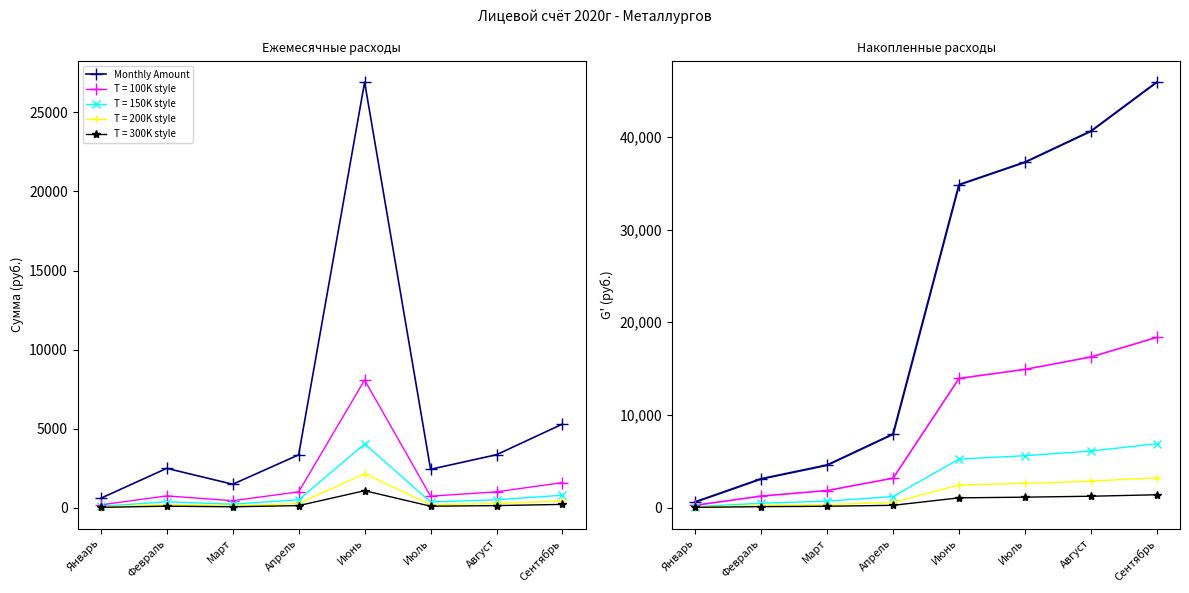

At which category is the sum across all series the highest?

Июнь